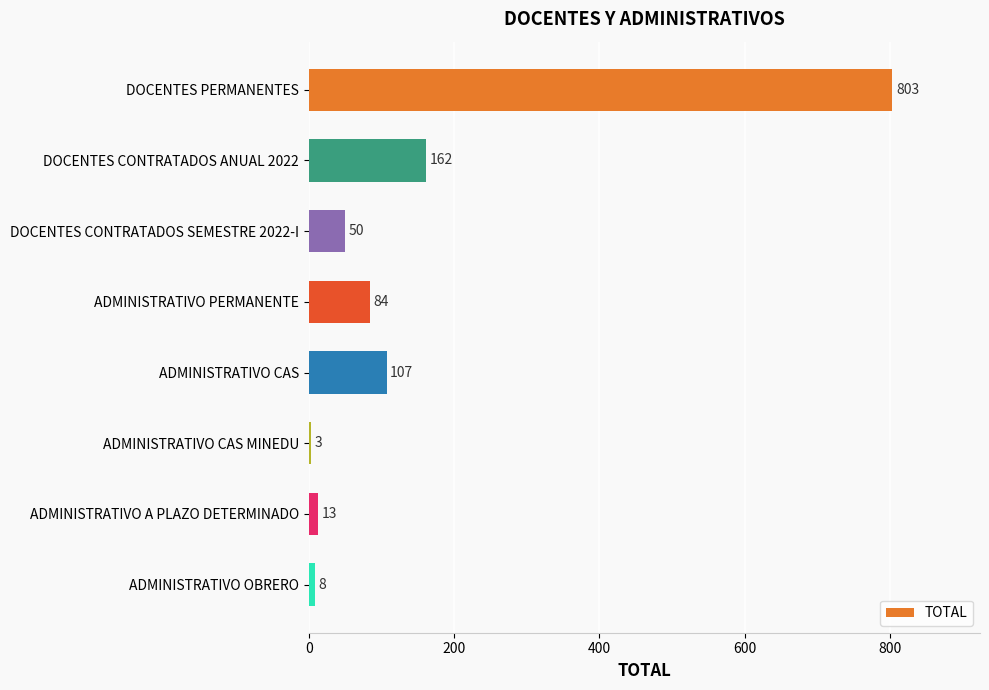

The value at ADMINISTRATIVO PERMANENTE is 84. True or false?

True